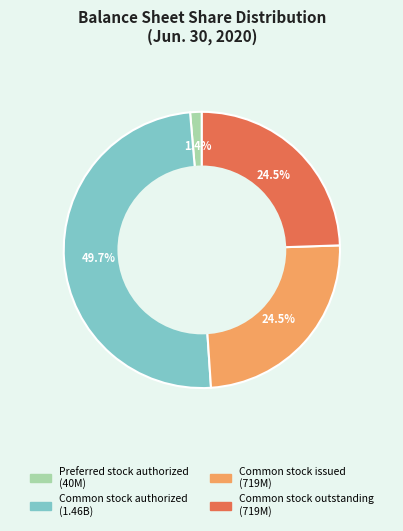

What is the largest slice in the pie chart?

Common stock authorized